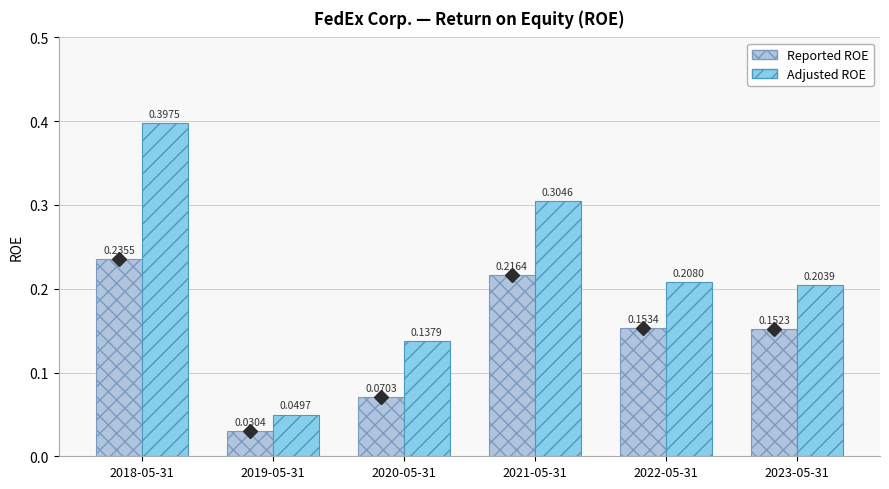

At which category is the sum across all series the highest?

2018-05-31